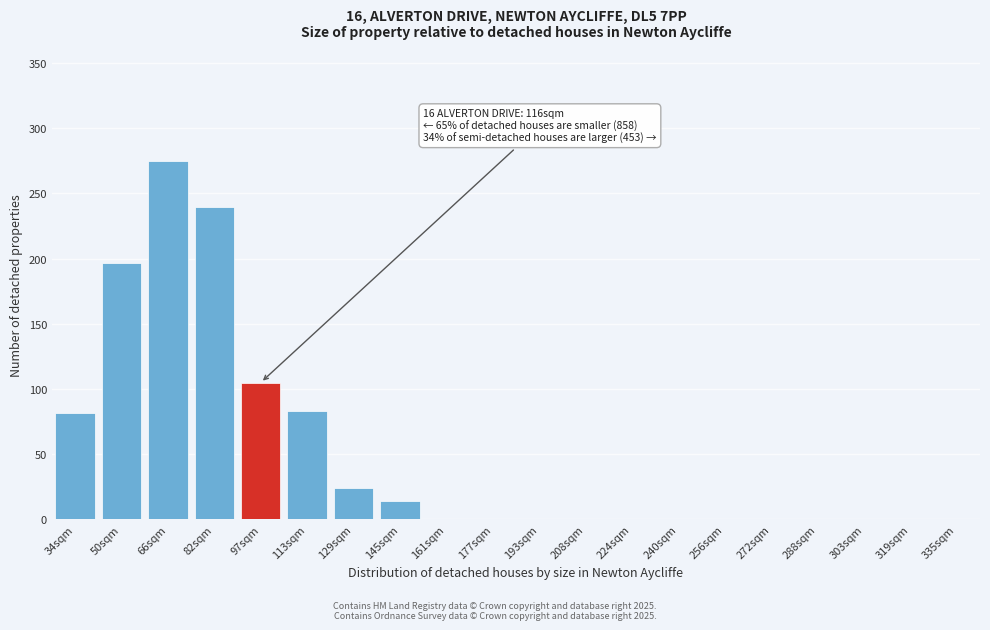

At which label is the value closest to 137?

97sqm